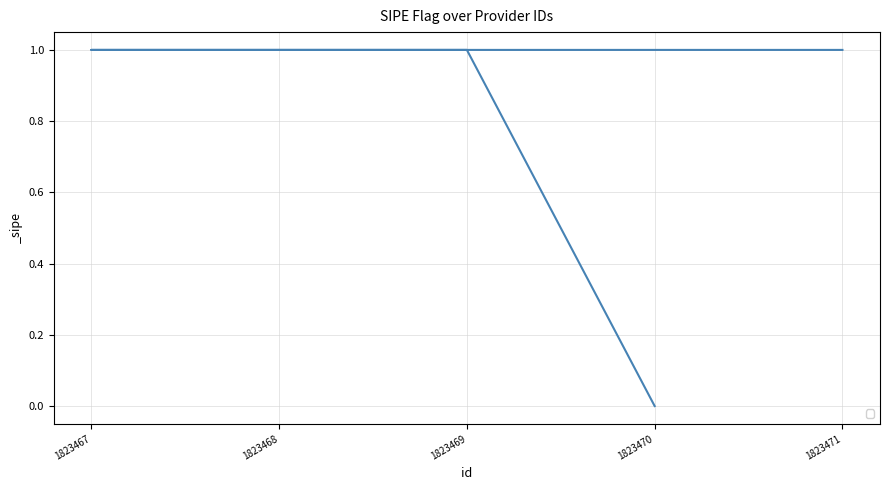

What is the change in value from 1823470 to 1823469?

+1